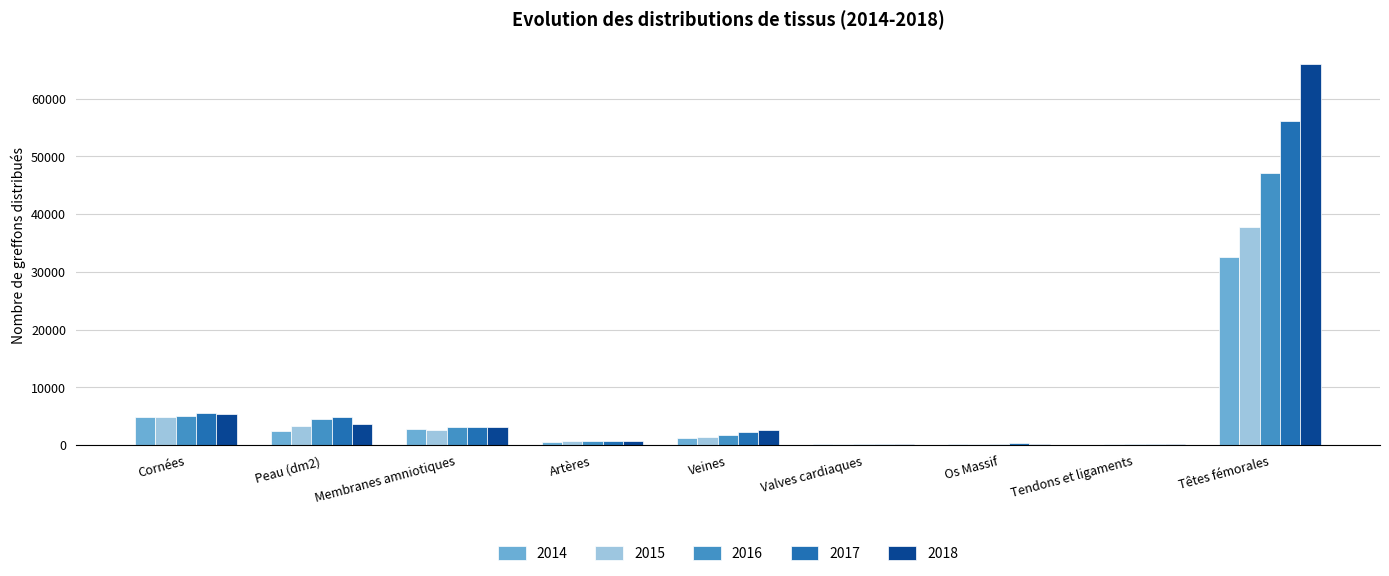

The 2015 series shows 37843 at Têtes fémorales. True or false?

True